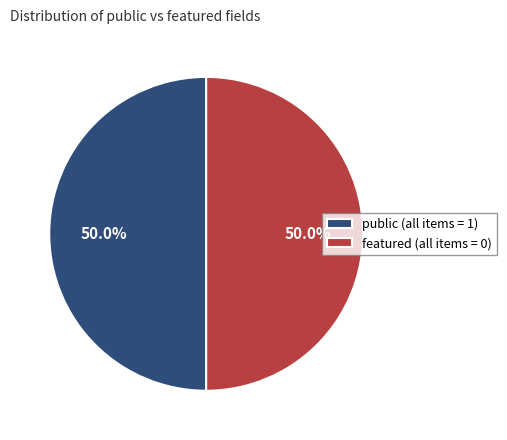

What percentage is NOT represented by public (all items = 1)?

50.0%